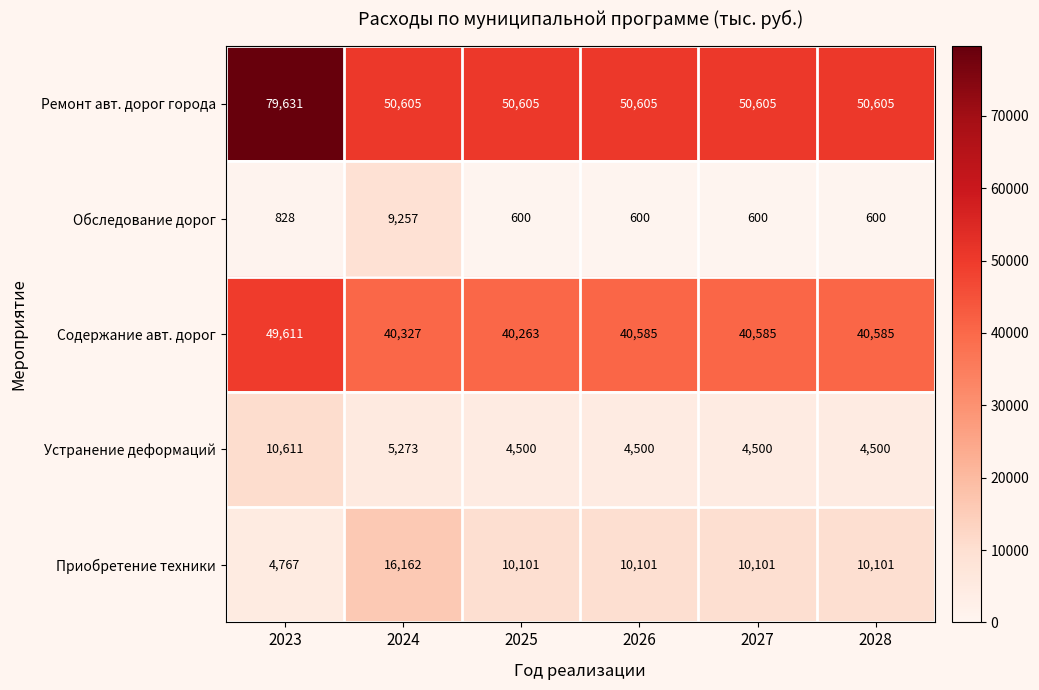

Which category has the highest value in the Ремонт авт. дорог города series?

2023